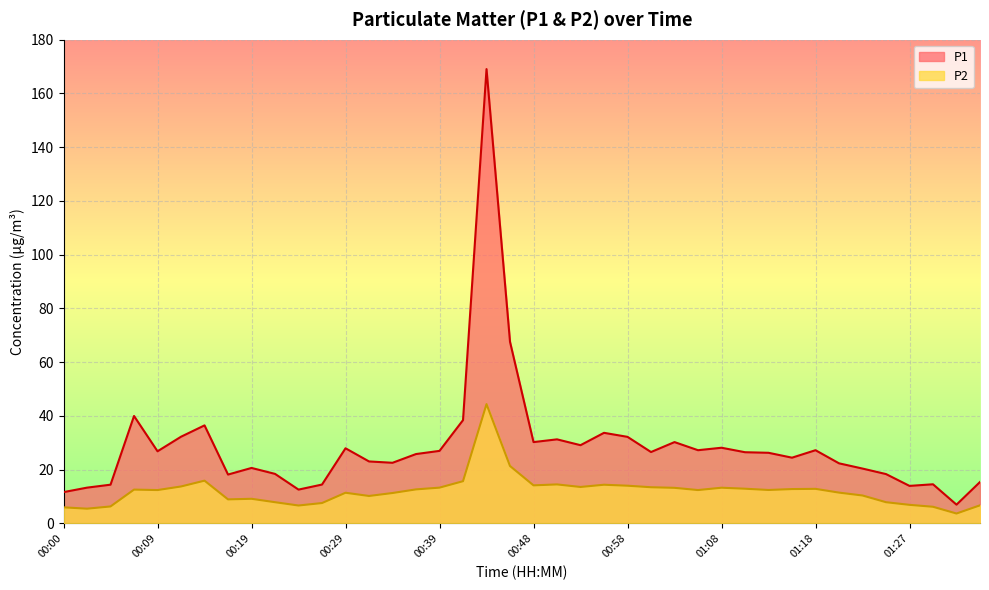

What is the sum of all P1 values?

1145.6